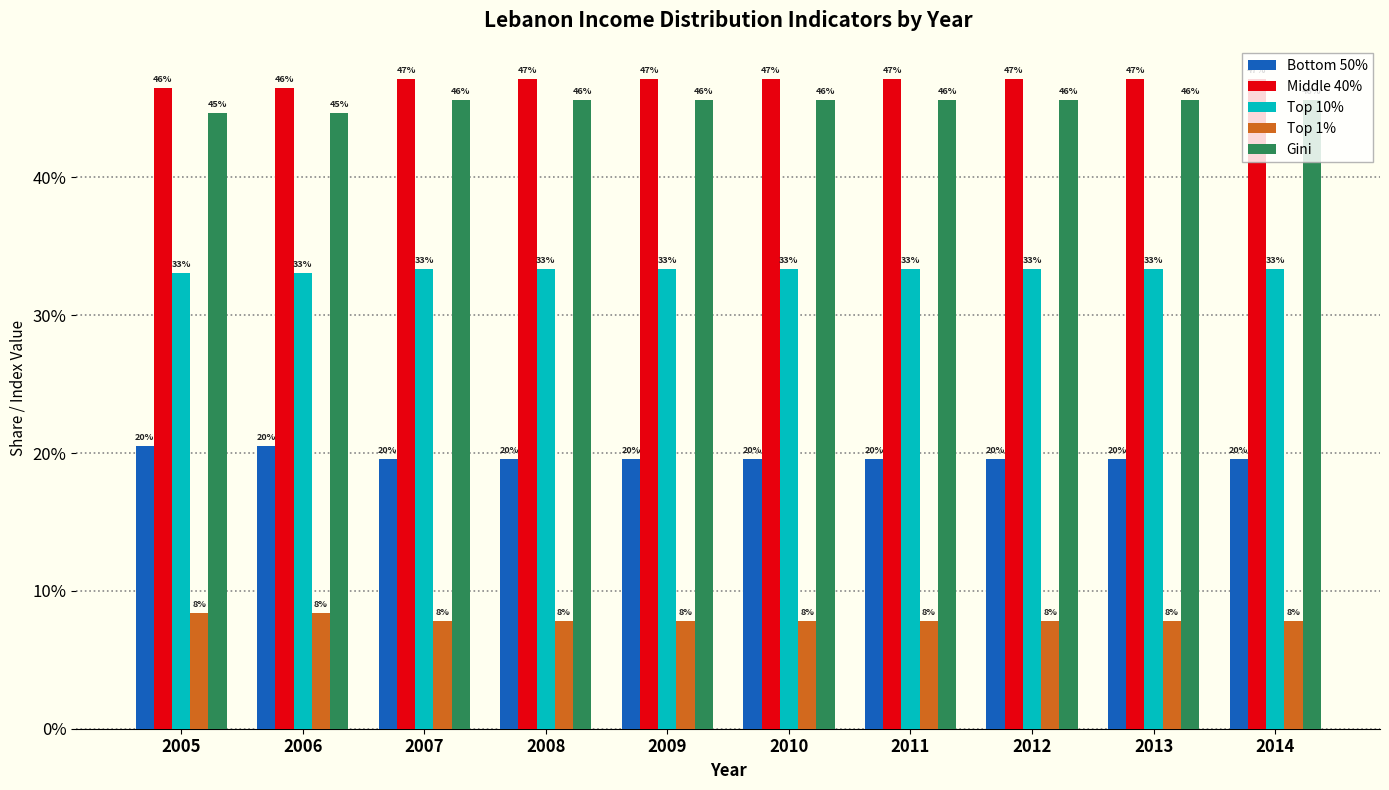

Reading left to right, extract all data points from this chart.

Bottom 50%: 2005=0.2	2006=0.2	2007=0.2	2008=0.2	2009=0.2	2010=0.2	2011=0.2	2012=0.2	2013=0.2	2014=0.2
Middle 40%: 2005=0.5	2006=0.5	2007=0.5	2008=0.5	2009=0.5	2010=0.5	2011=0.5	2012=0.5	2013=0.5	2014=0.5
Top 10%: 2005=0.3	2006=0.3	2007=0.3	2008=0.3	2009=0.3	2010=0.3	2011=0.3	2012=0.3	2013=0.3	2014=0.3
Top 1%: 2005=0.1	2006=0.1	2007=0.1	2008=0.1	2009=0.1	2010=0.1	2011=0.1	2012=0.1	2013=0.1	2014=0.1
Gini: 2005=0.4	2006=0.4	2007=0.5	2008=0.5	2009=0.5	2010=0.5	2011=0.5	2012=0.5	2013=0.5	2014=0.5